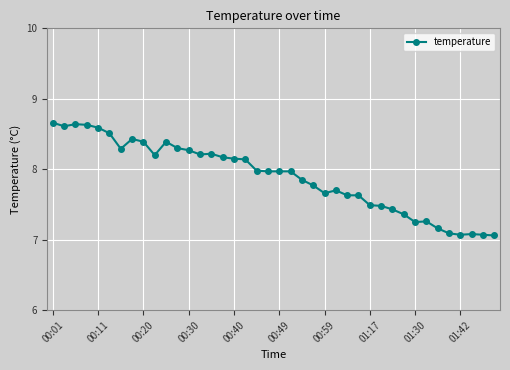

What is the greatest value displayed?

8.7